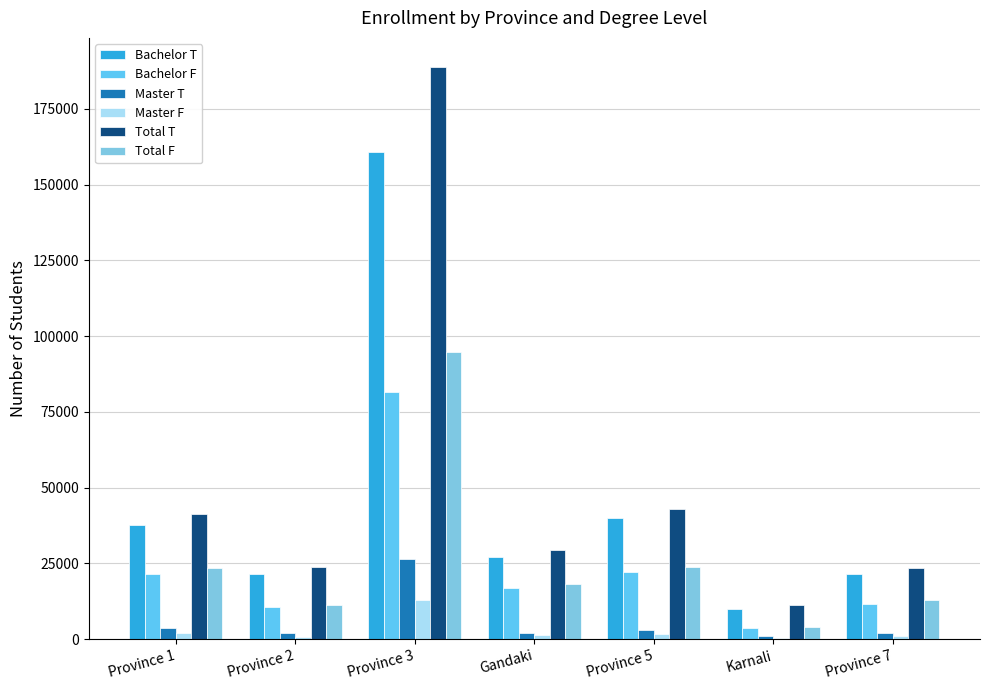

What is the label of the 3rd bar from the right?

Province 5